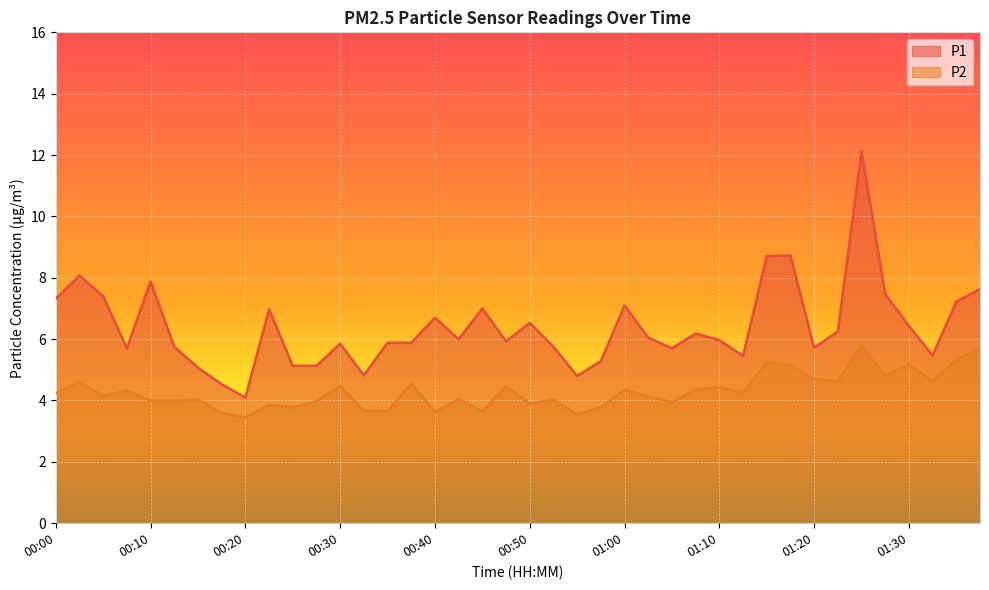

Is it true that P2 equals 7.2 at 01:00?

False